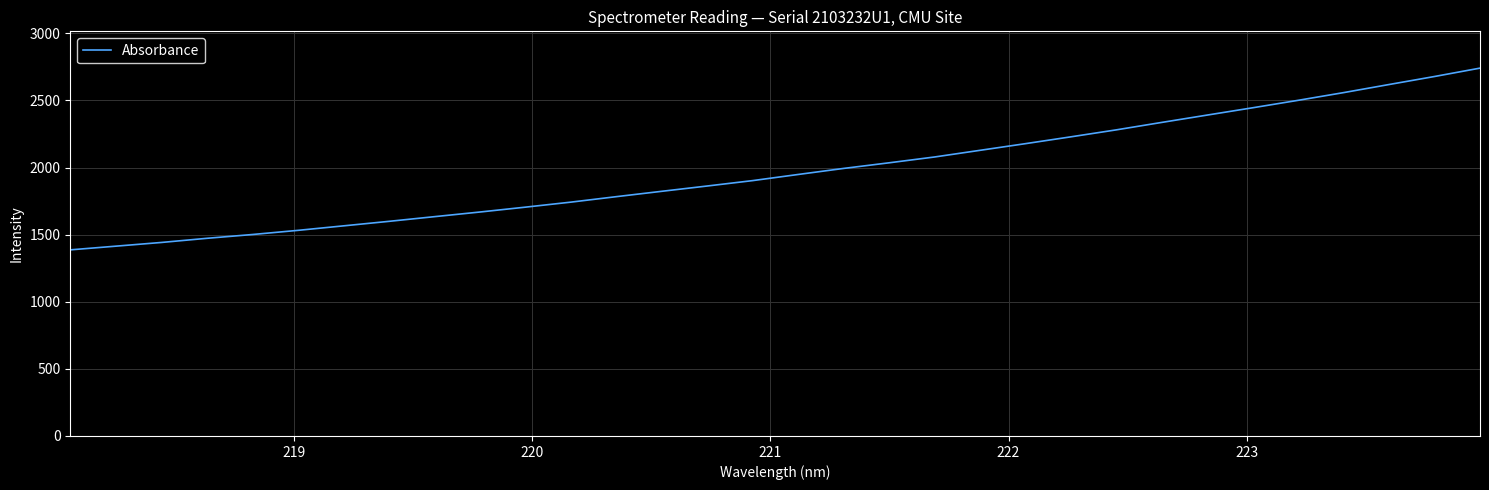

What is the smallest value displayed?

1386.6